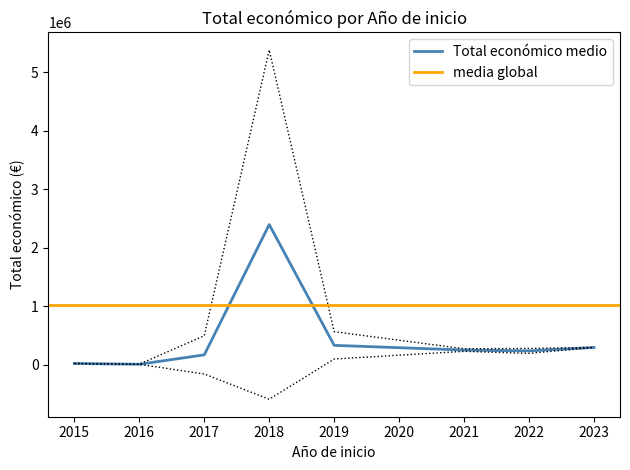

The value of Total económico medio at 2021 is 250021.5. True or false?

True